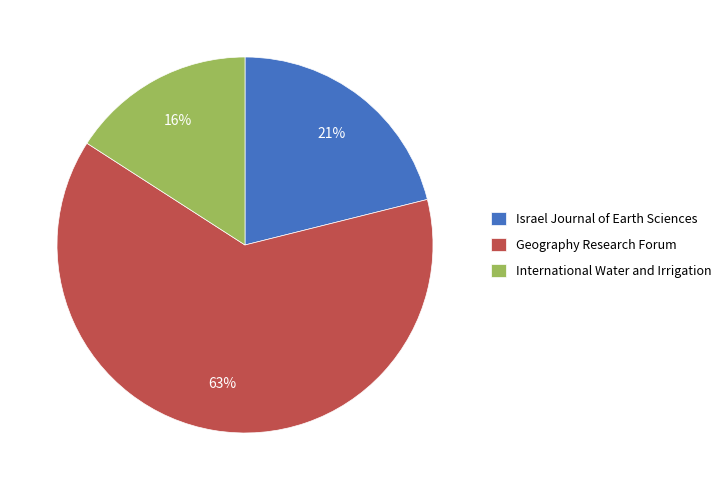

What is the ratio of the value at Geography Research Forum to the value at Israel Journal of Earth Sciences?

3.0